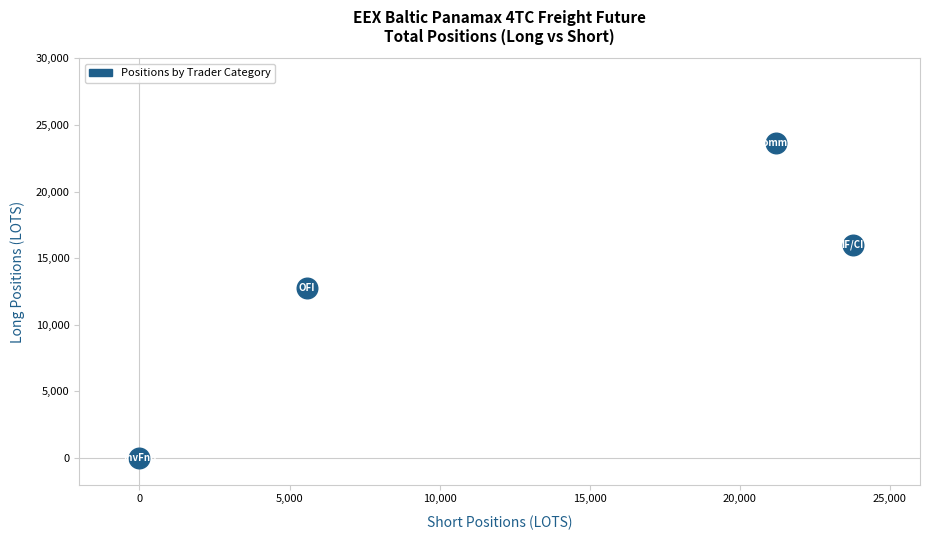

What Y value in the scatter plot is closest to 11812?

12790.8